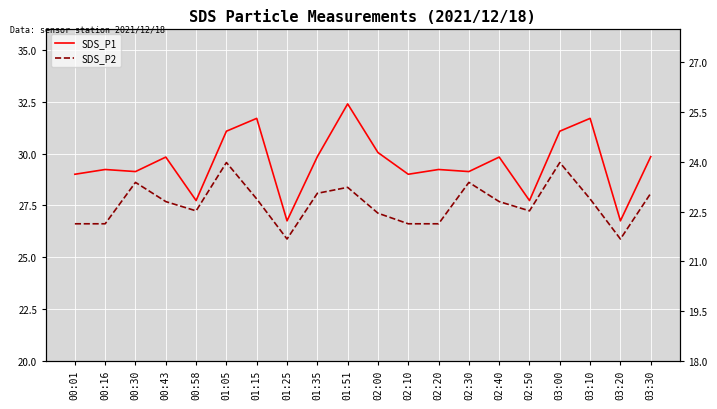

List the labels in order of SDS_P1 value, largest first.

01:51, 01:15, 03:10, 01:05, 03:00, 02:00, 01:35, 03:30, 00:43, 02:40, 00:16, 02:20, 00:30, 02:30, 00:01, 02:10, 00:58, 02:50, 01:25, 03:20